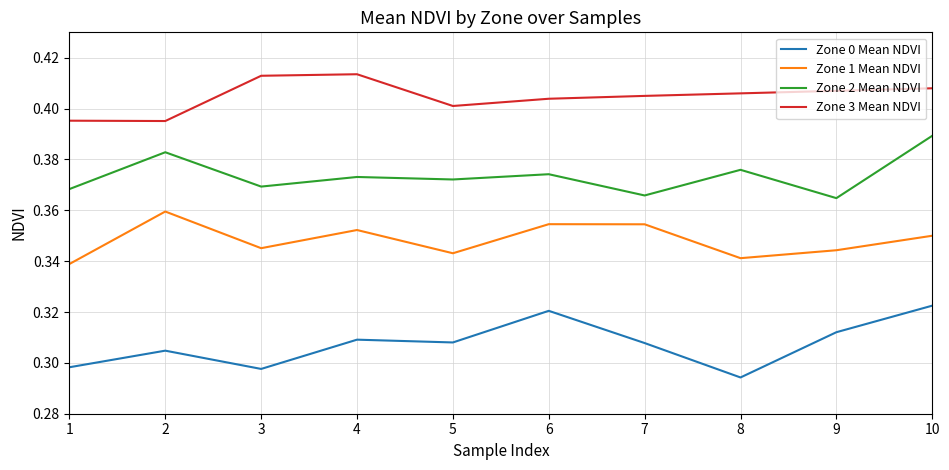

The Zone 0 Mean NDVI series shows 0.5 at 9. True or false?

False